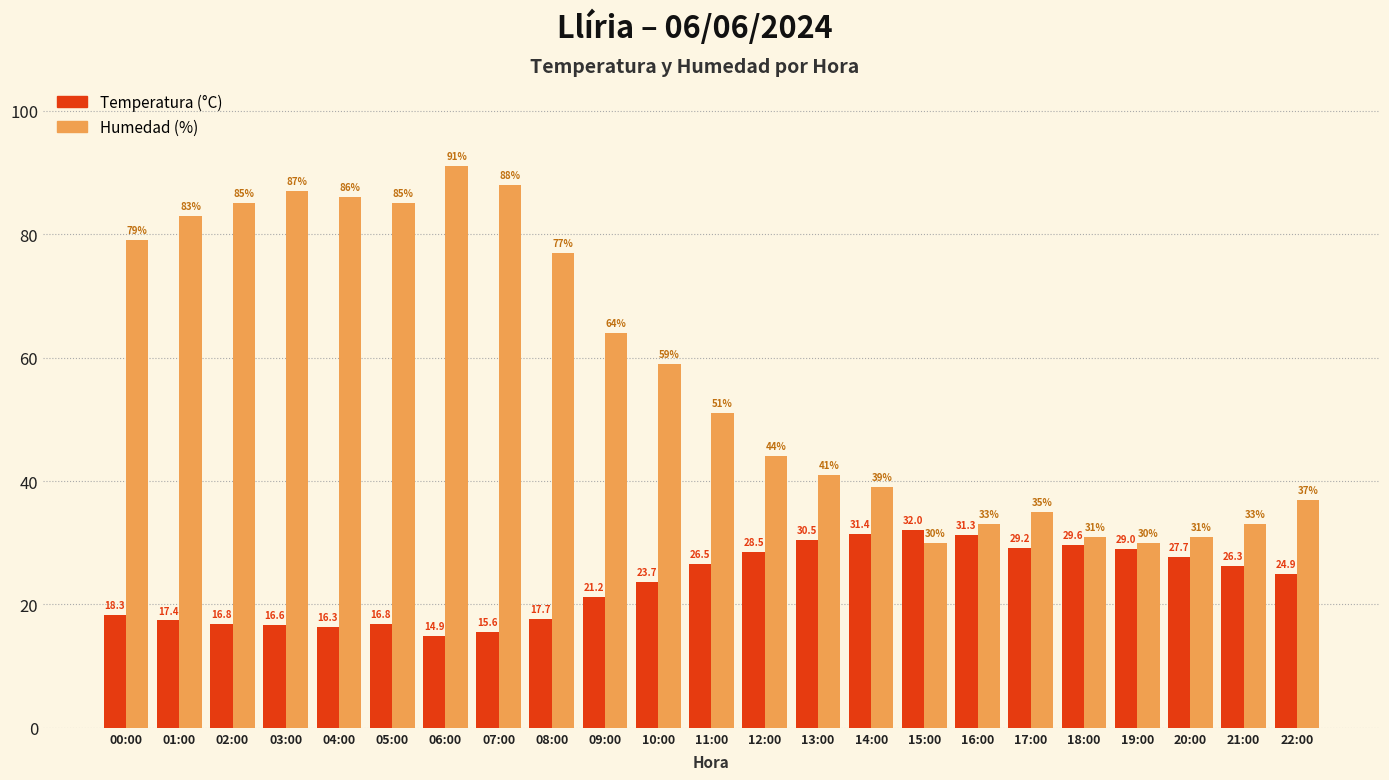

How many distinct data groups are displayed?

2